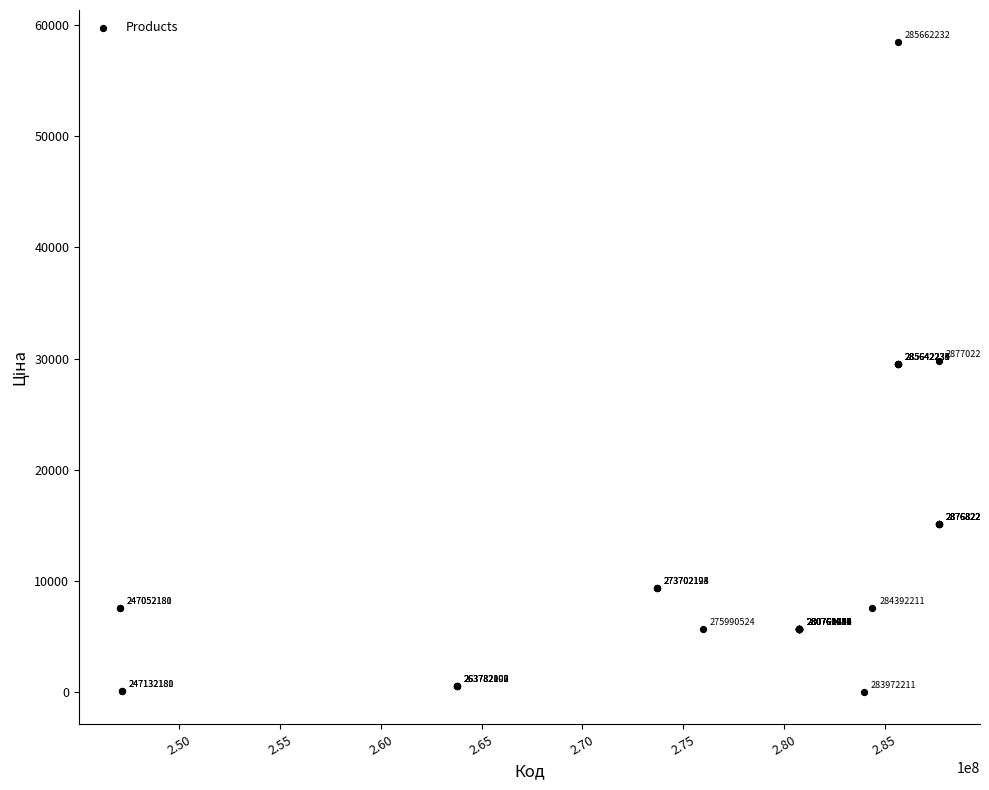

What Y value in the scatter plot is closest to 29229?

29491.5